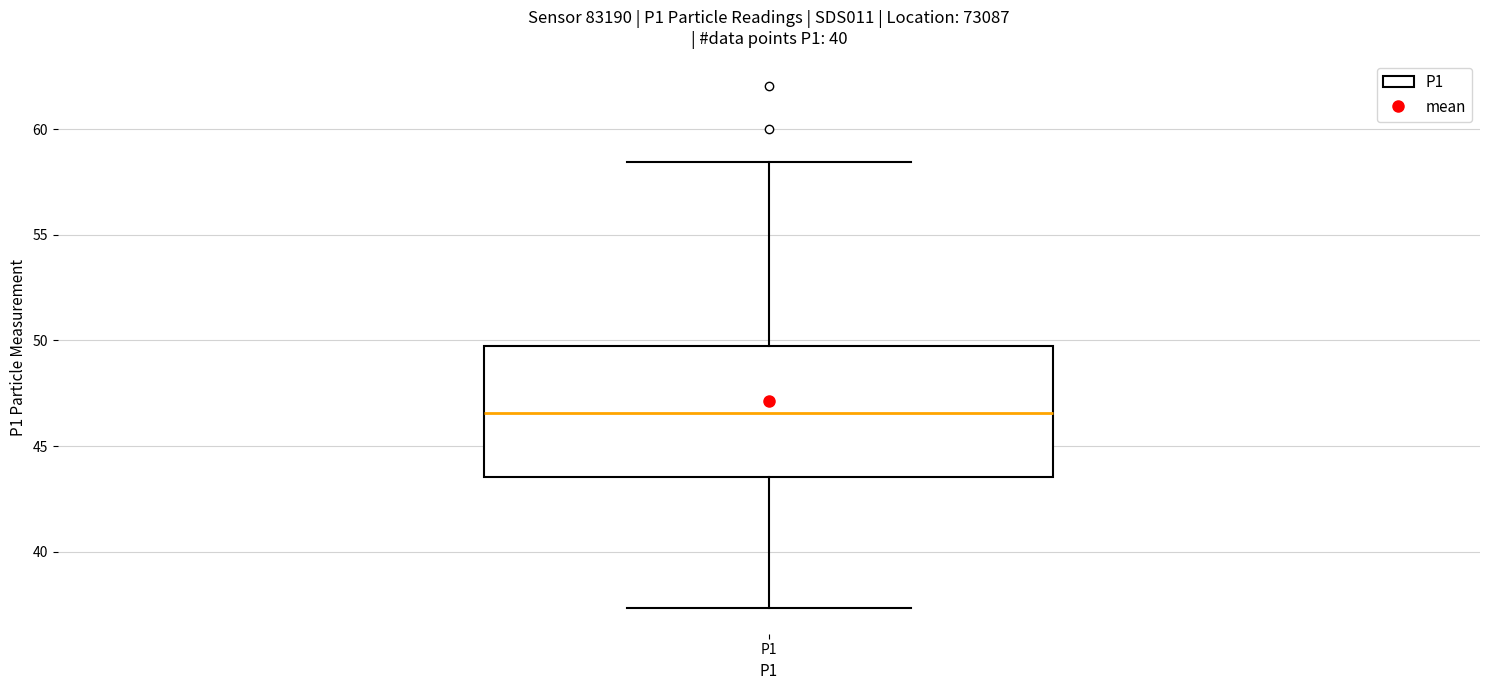

Read this box plot against the y-axis: the position of the median line, the range covered by the box, and the ends of both whiskers. The values are not printed on the chart, so give them approximately, as read against the axis.

median 46.5, box 43.5 to 50.0, whiskers 37.5 to 58.5